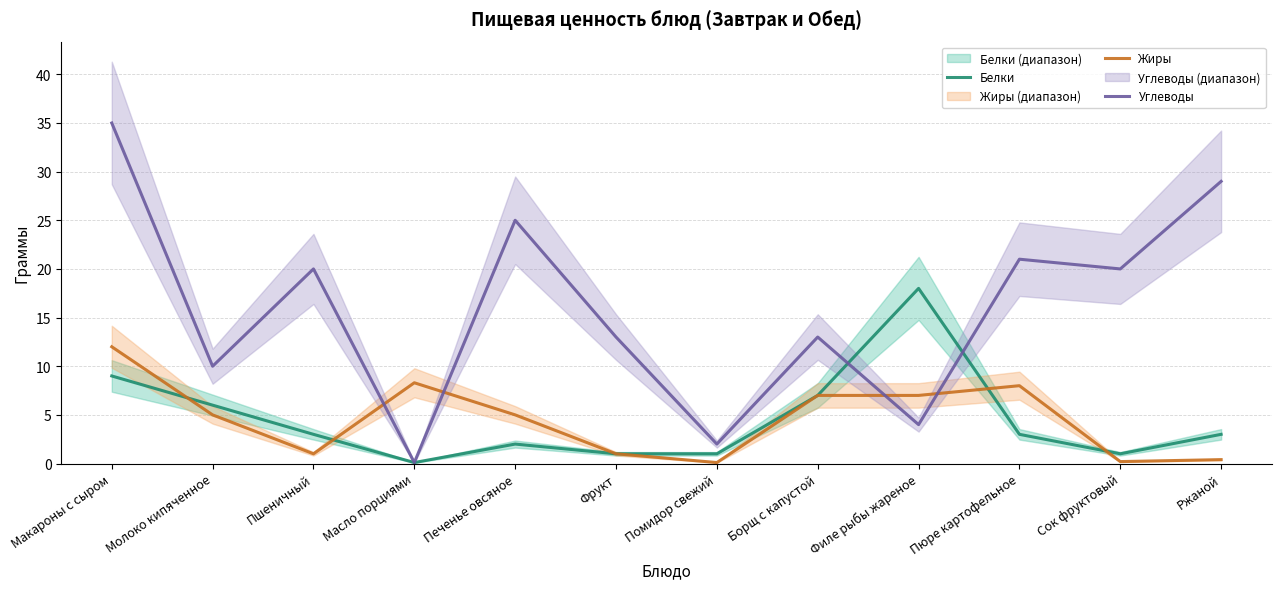

What is the average value of the Белки series?

4.5